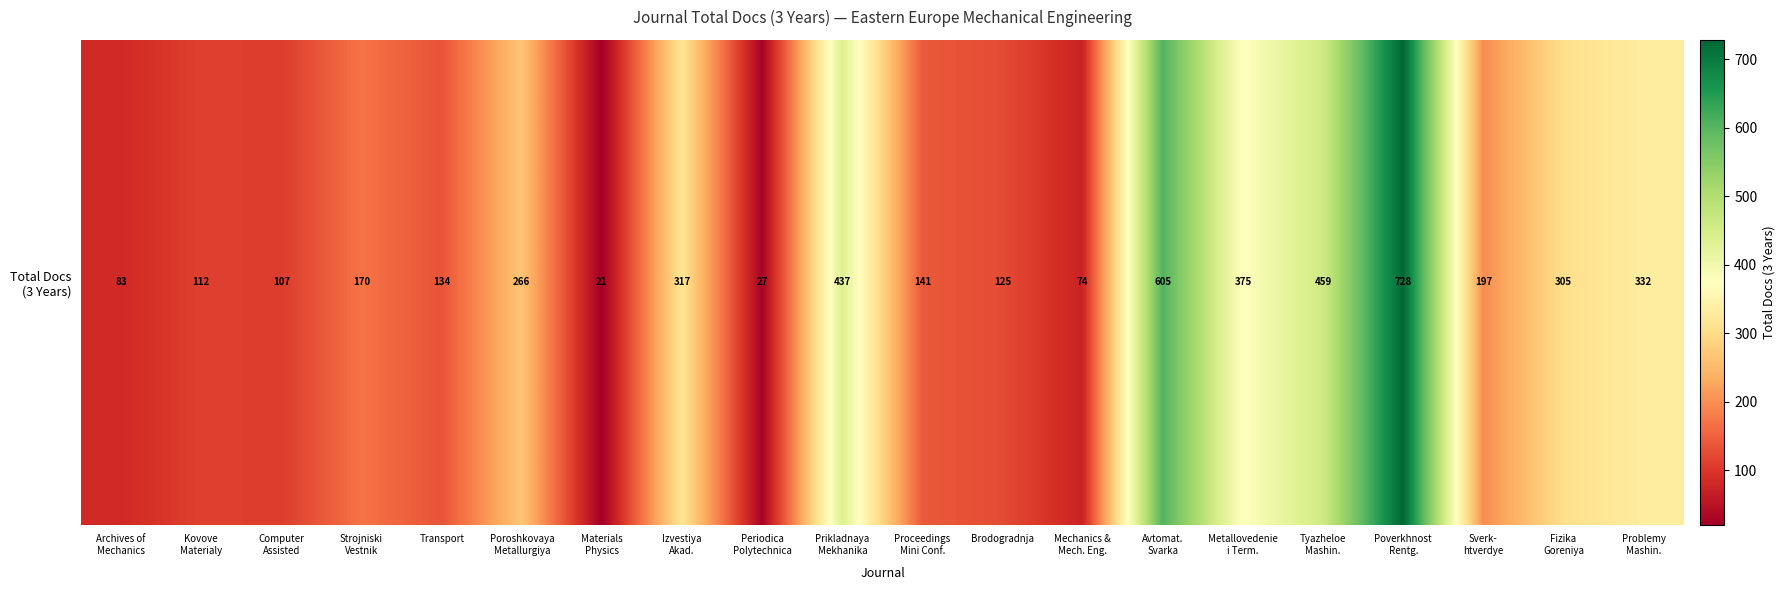

What value does the data have at Metallovedenie
i Term., to the nearest 50?

400